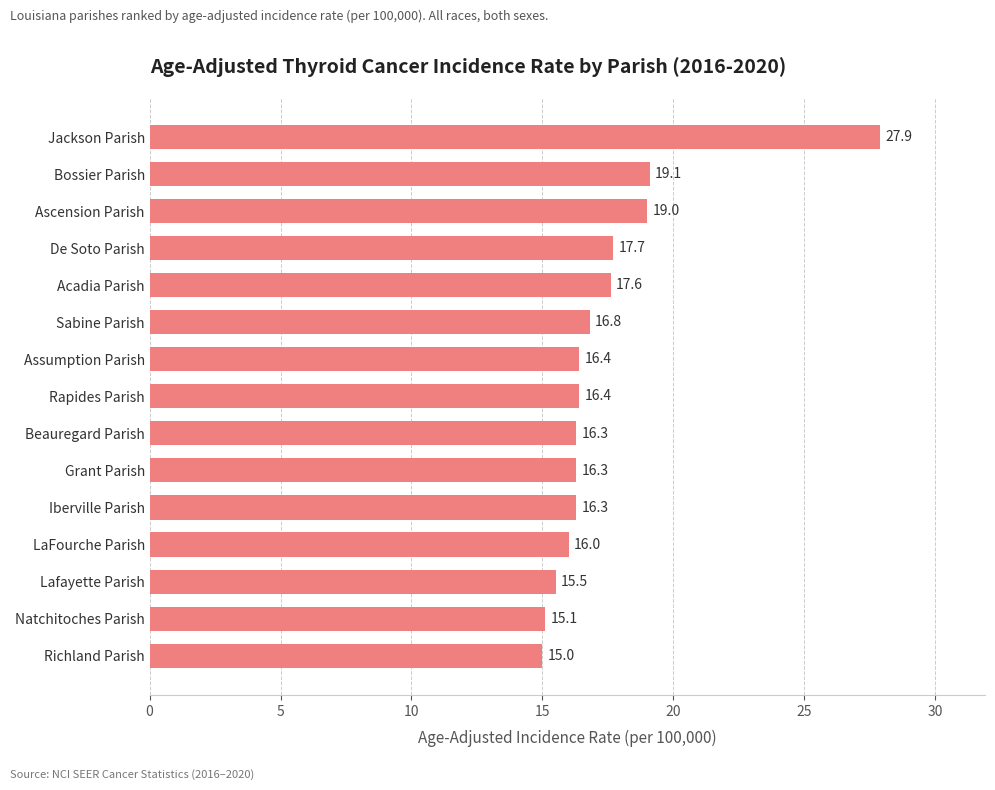

Is it true that the value at De Soto Parish is 29.2?

False